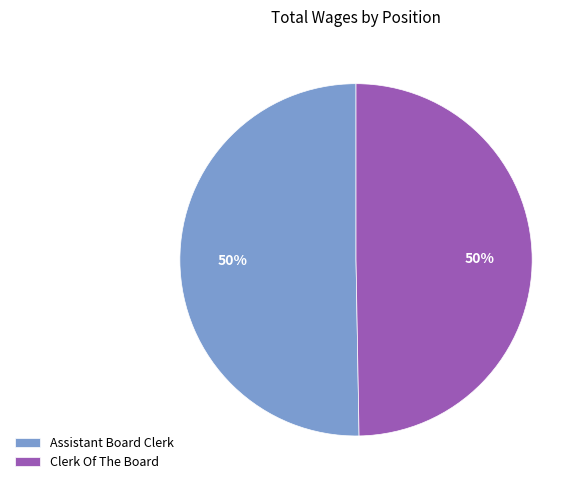

The Clerk Of The Board slice represents 37% of the pie. True or false?

False